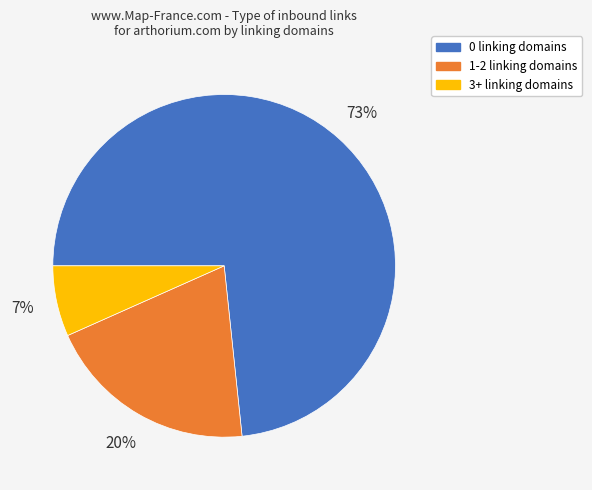

Is 0 linking domains the majority of the pie?

Yes